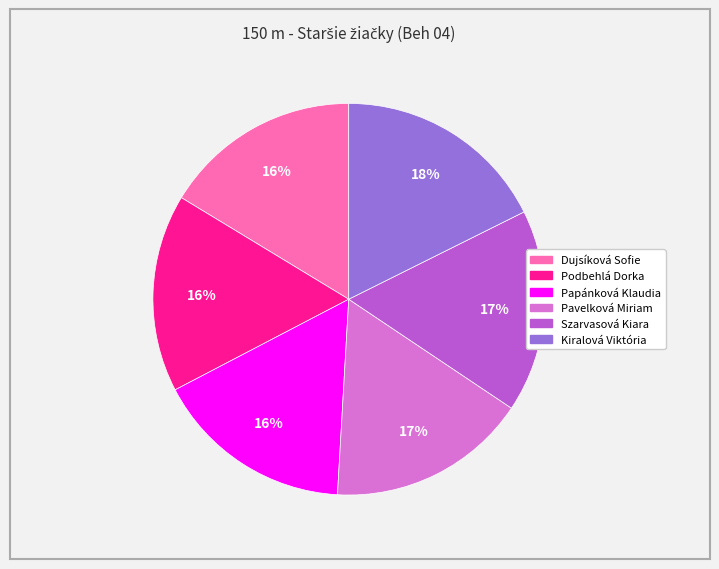

Between Dujsíková Sofie and Kiralová Viktória, which is larger?

Kiralová Viktória